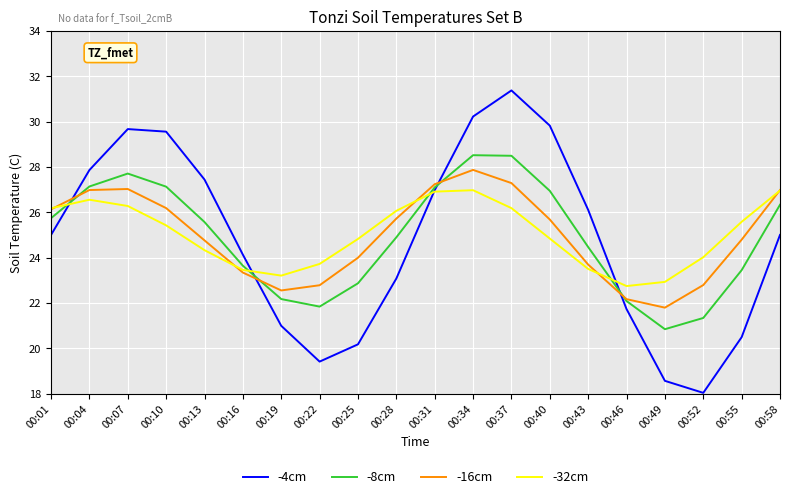

Which series has the largest range (max minus min)?

-4cm